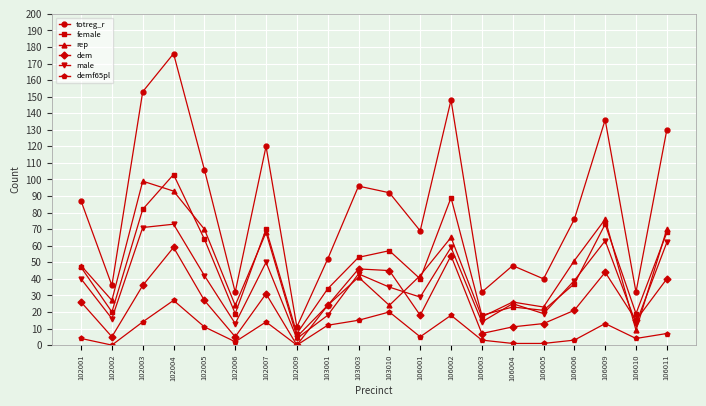

What is the sum of all dem values?

527